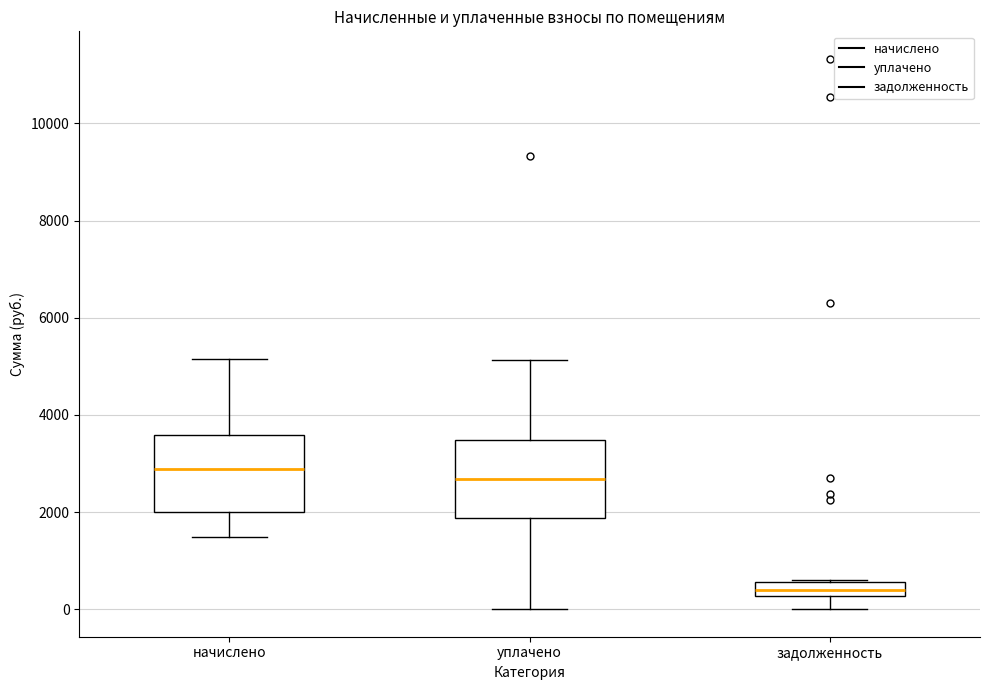

Which box has the highest median line?

начислено